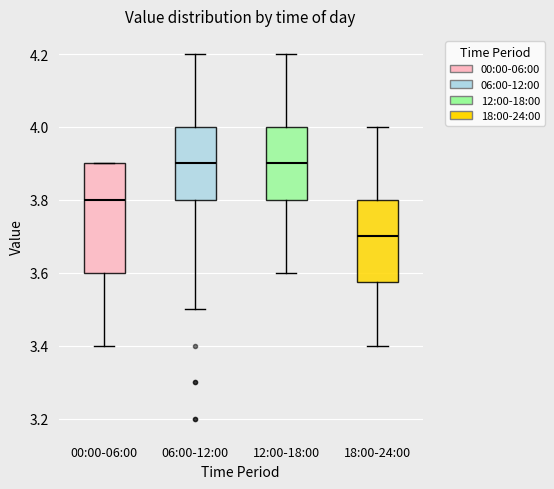

Reading left to right, transcribe this box plot: for each box, give where its median line is, the range the box spans, and where its two whiskers end, as read against the y-axis. The values are not printed on the chart, so give them approximately, as read against the axis.

00:00-06:00: median 3.80, box 3.60 to 3.90, whiskers 3.40 to 3.90
06:00-12:00: median 3.90, box 3.80 to 4.00, whiskers 3.50 to 4.20
12:00-18:00: median 3.90, box 3.80 to 4.00, whiskers 3.60 to 4.20
18:00-24:00: median 3.70, box 3.58 to 3.80, whiskers 3.40 to 4.00